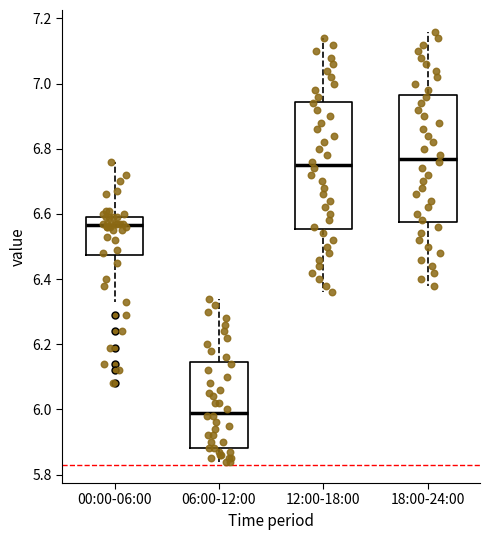

Reading left to right, transcribe this box plot: for each box, give where its median line is, the range the box spans, and where its two whiskers end, as read against the y-axis. The values are not printed on the chart, so give them approximately, as read against the axis.

00:00-06:00: median 6.56, box 6.48 to 6.60, whiskers 6.34 to 6.76
06:00-12:00: median 6.00, box 5.88 to 6.14, whiskers 5.84 to 6.34
12:00-18:00: median 6.76, box 6.56 to 6.94, whiskers 6.36 to 7.14
18:00-24:00: median 6.78, box 6.58 to 6.96, whiskers 6.38 to 7.16